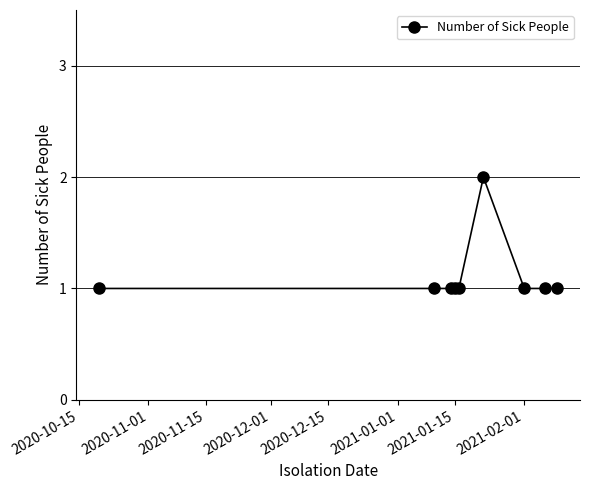

Reading left to right, list all the values displayed in this chart.

1	1	1	1	1	2	1	1	1